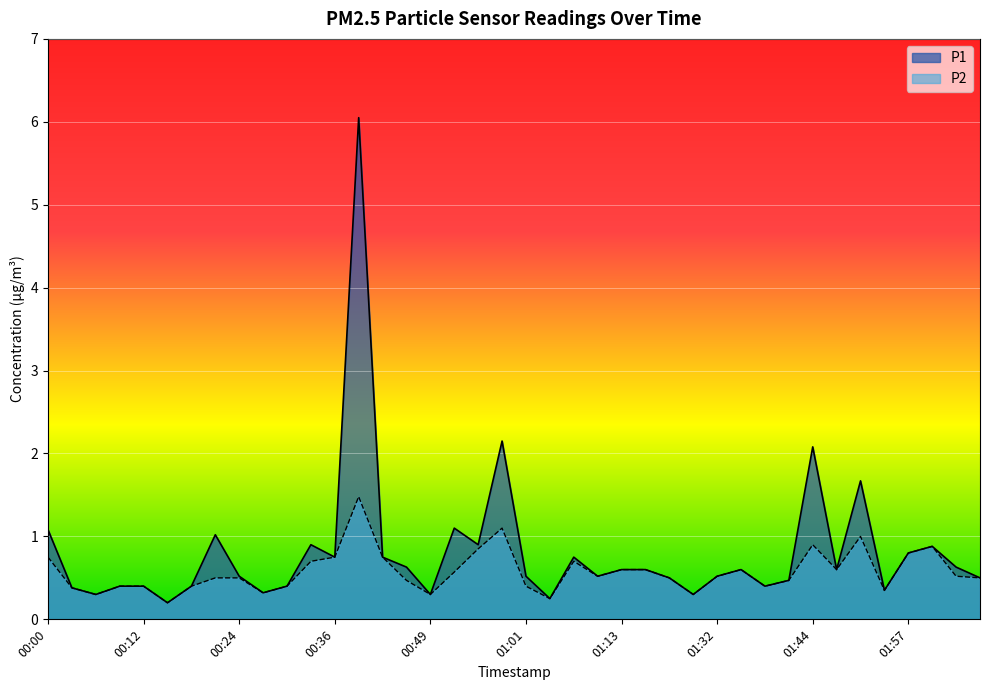

True or false: P1 and P2 intersect in this chart.

False